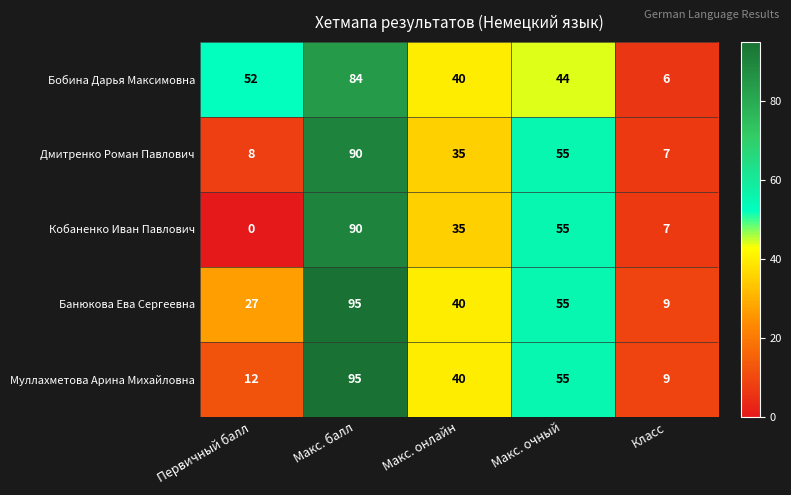

What is the total value across all series at Макс. балл?

454